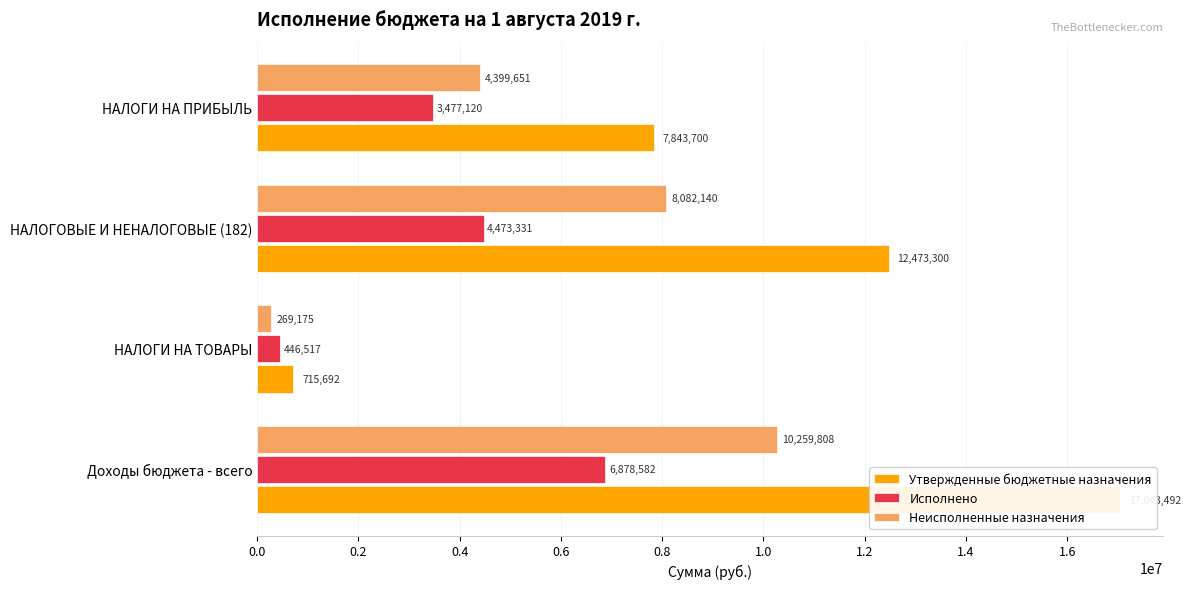

Is the value of Неисполненные назначения at НАЛОГОВЫЕ И НЕНАЛОГОВЫЕ (182) greater than the value of Исполнено at Доходы бюджета - всего?

Yes